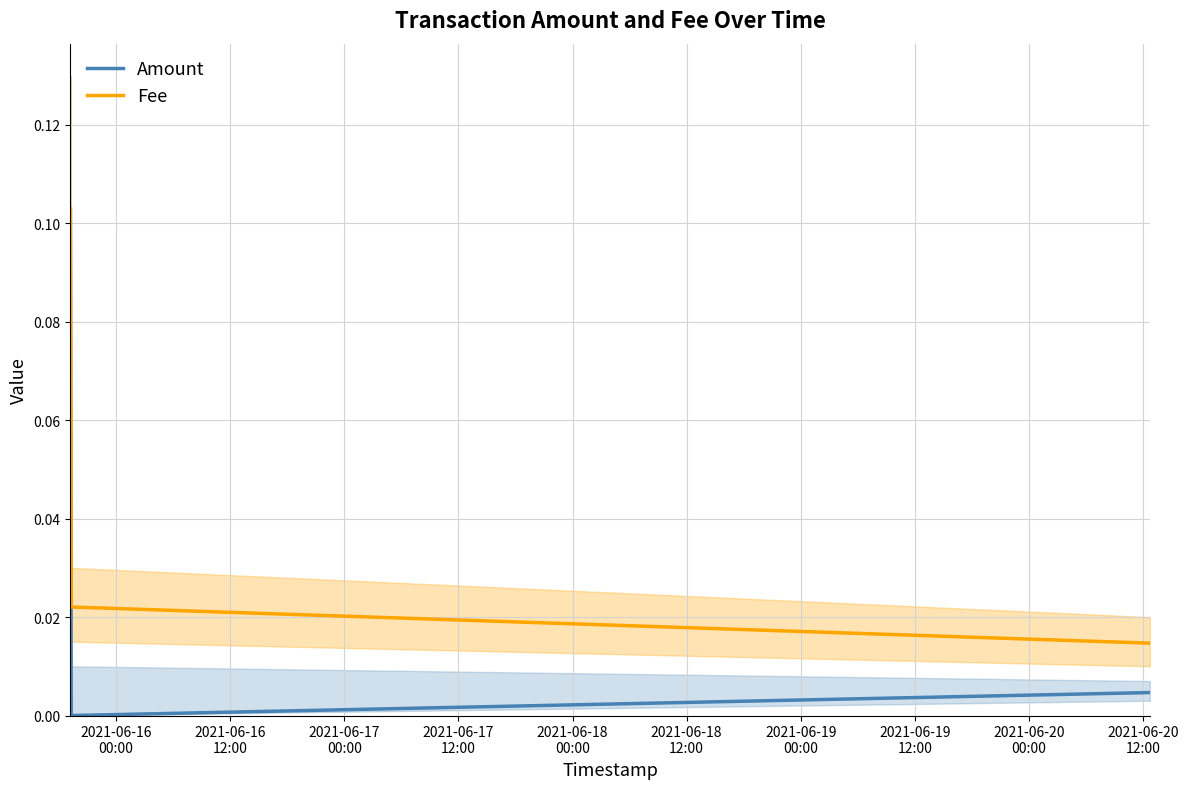

What are all the series names shown in the legend?

Amount, Fee